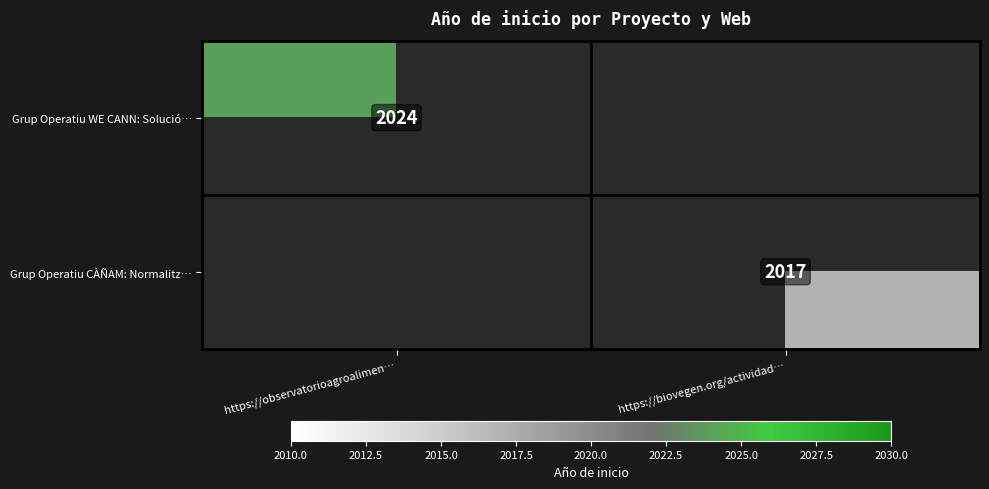

Is it true that Grup Operatiu CÀÑAM: Normalitz… equals 2818 at https://biovegen.org/actividad…?

False